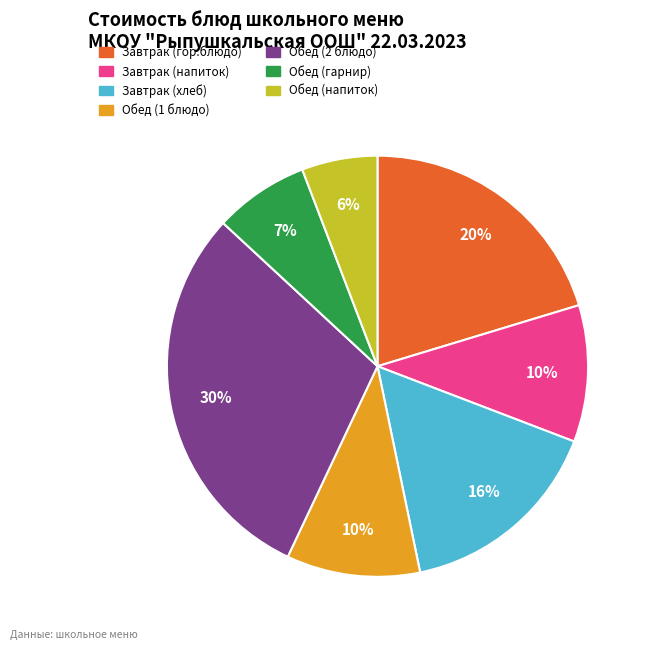

The Завтрак (напиток) slice represents 25% of the pie. True or false?

False